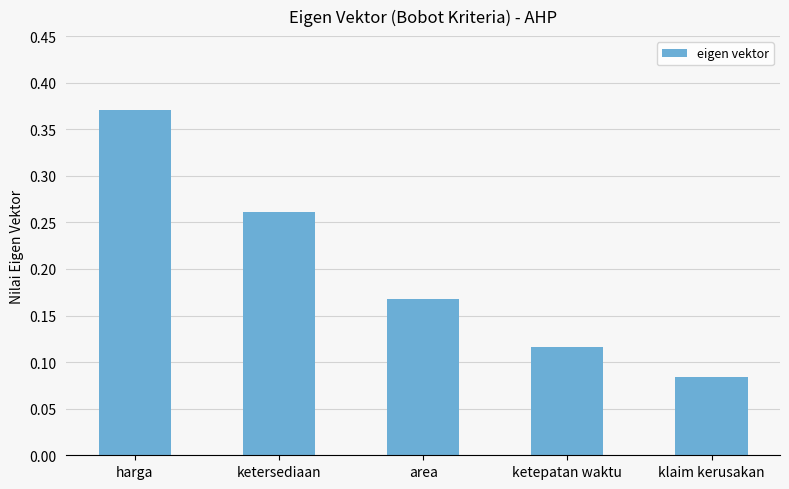

Which label corresponds to the largest value in the chart?

harga